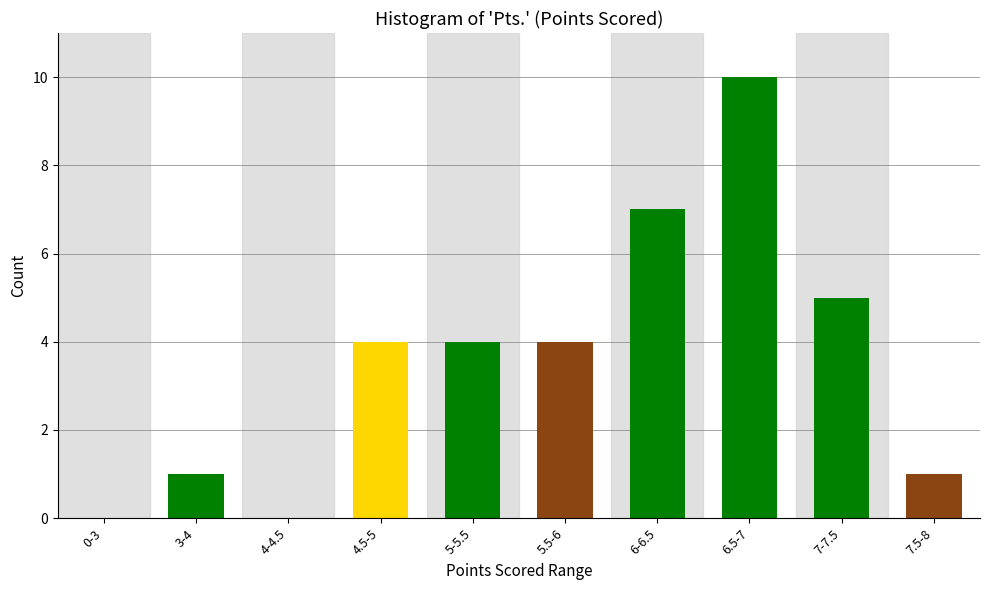

Reading left to right, transcribe all the data shown in this chart.

0-3=0	3-4=1	4-4.5=0	4.5-5=4	5-5.5=4	5.5-6=4	6-6.5=7	6.5-7=10	7-7.5=5	7.5-8=1